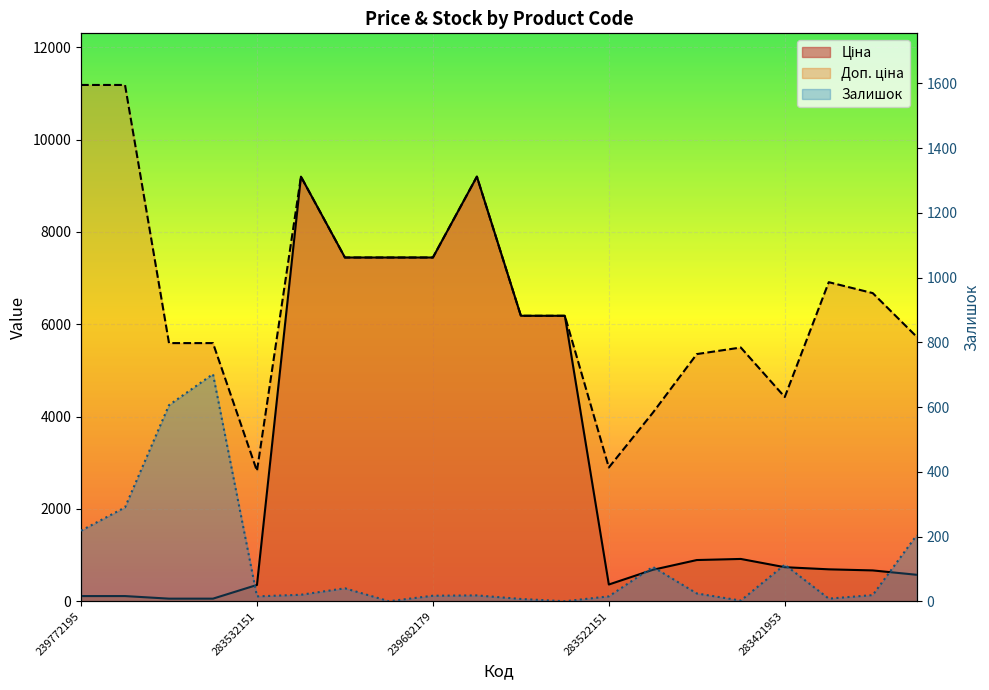

What is the difference between the Залишок values at 283481953 and 283361953?

5.0